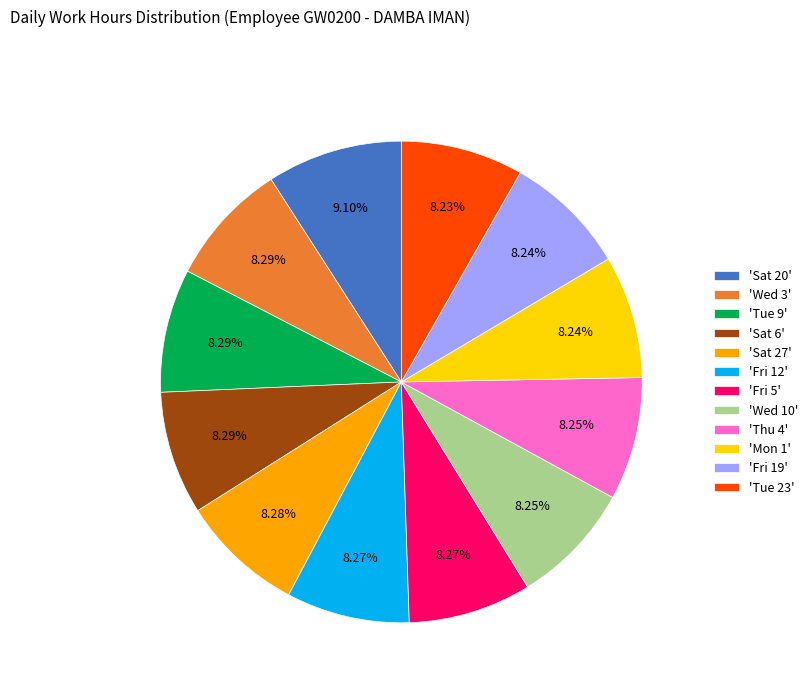

How many segments does this pie chart have?

12